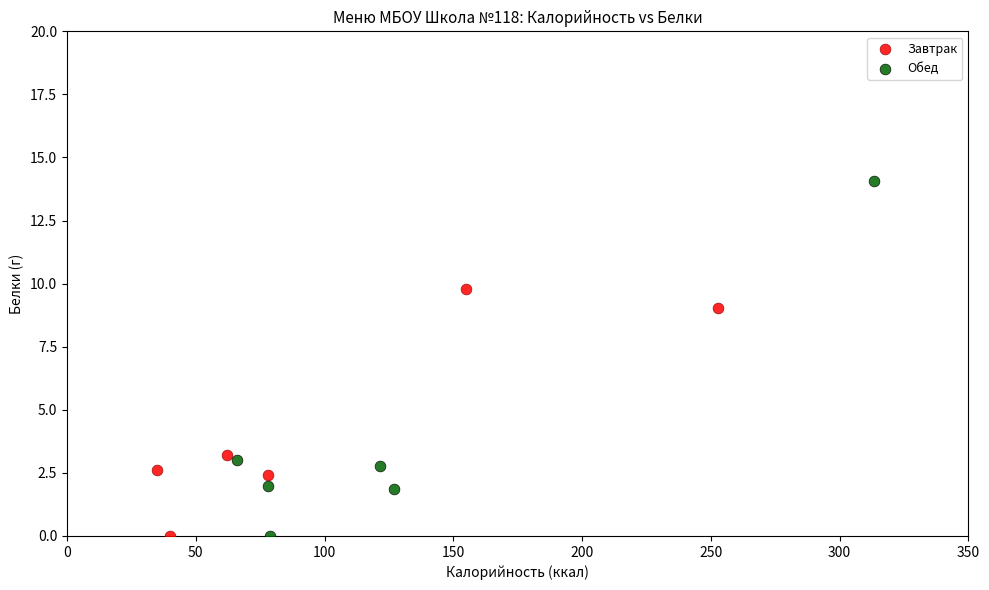

Which series has the widest spread of Y values?

Обед